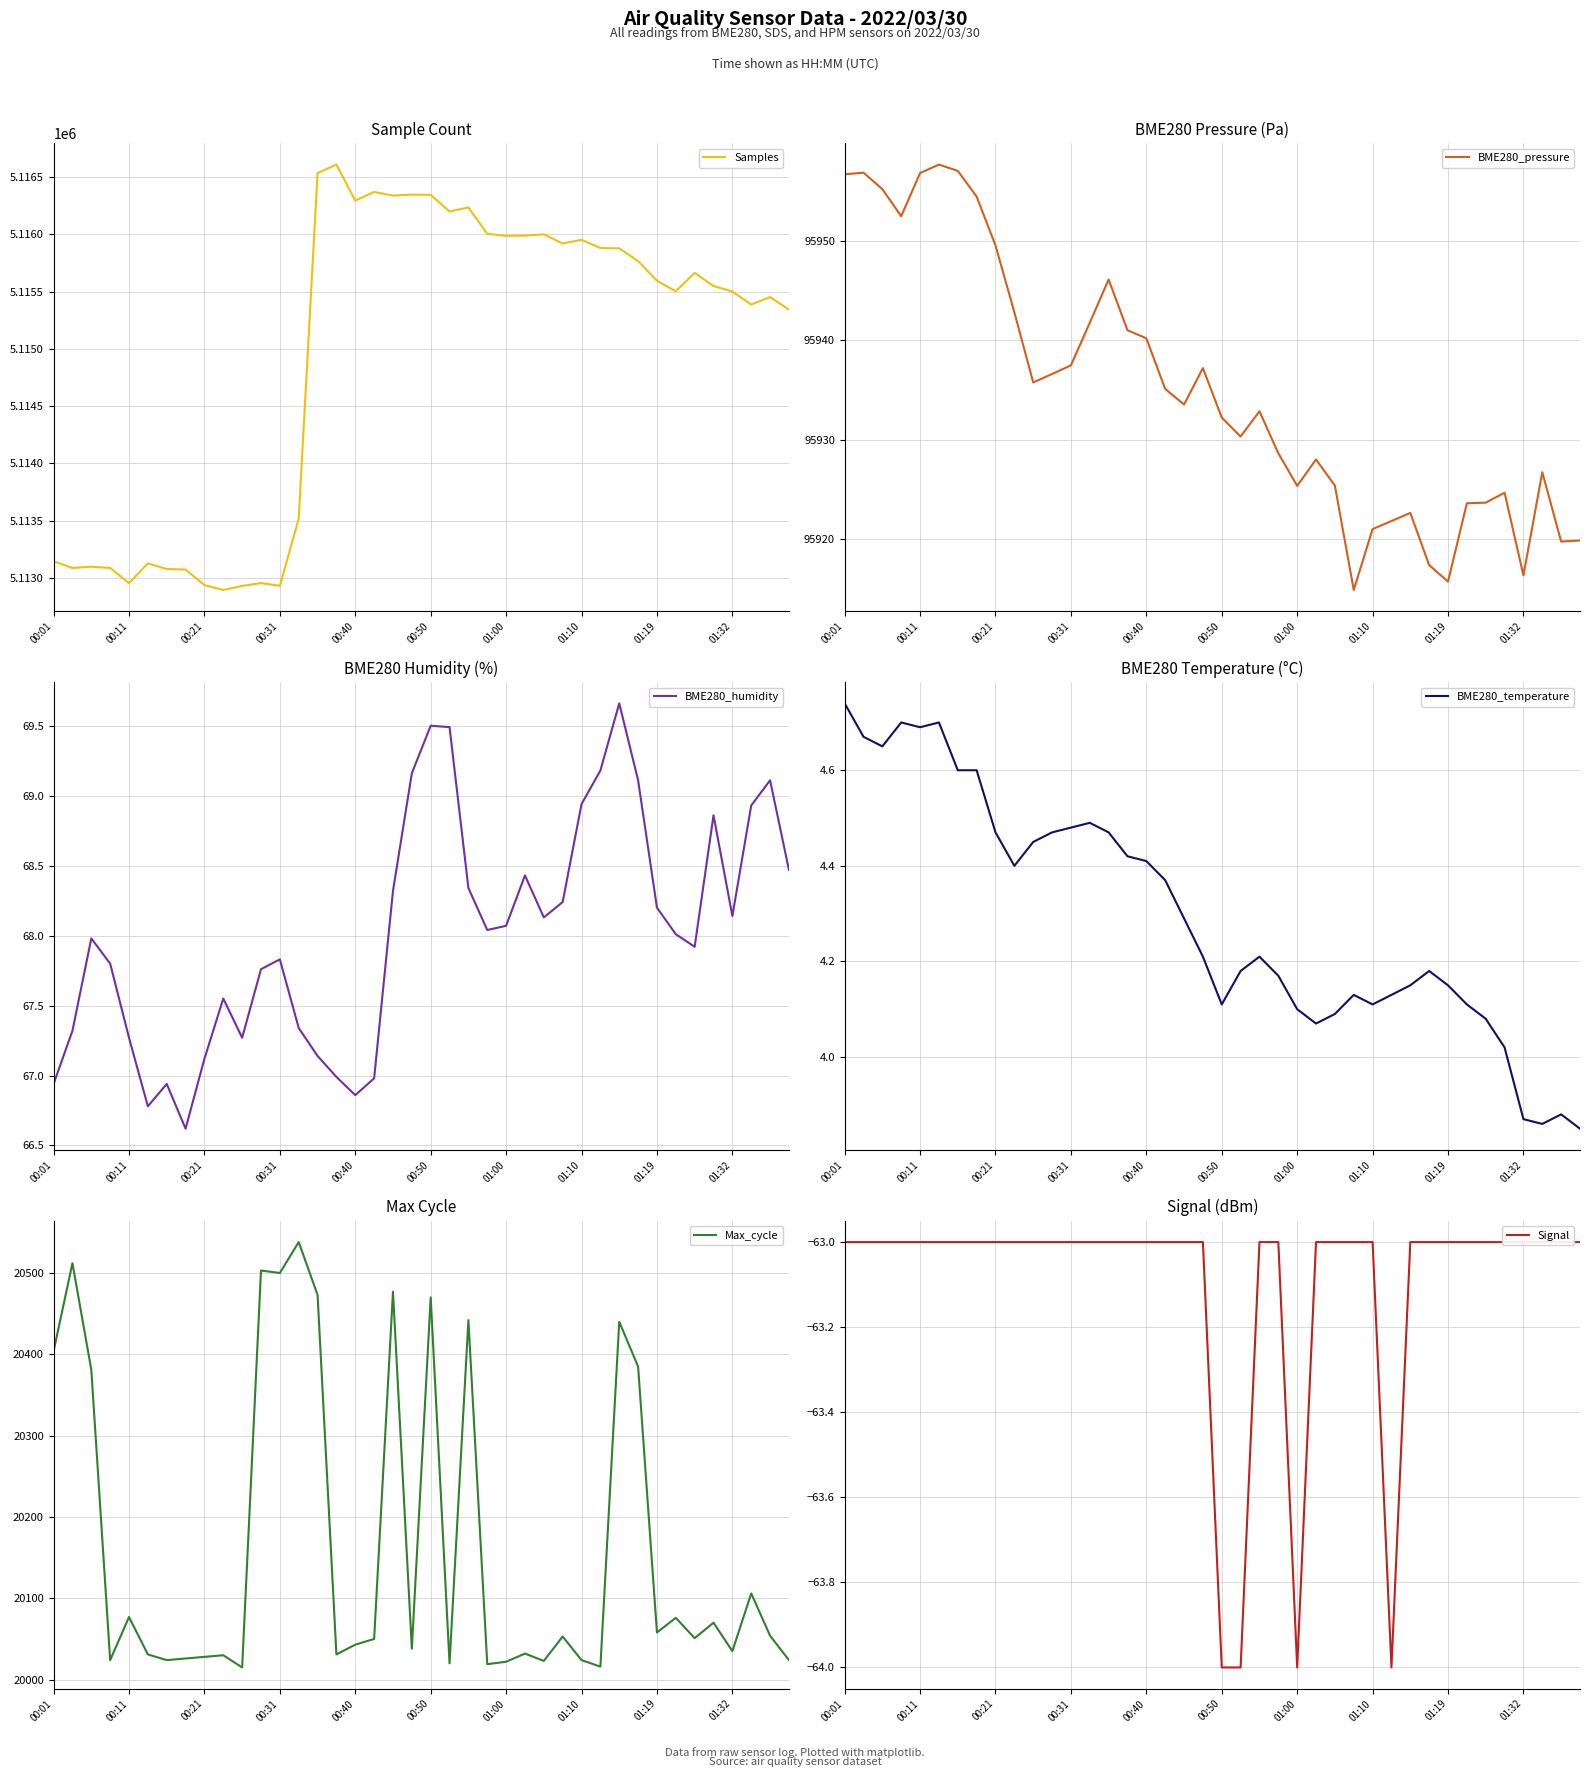

What is the maximum value for BME280_humidity?

69.7